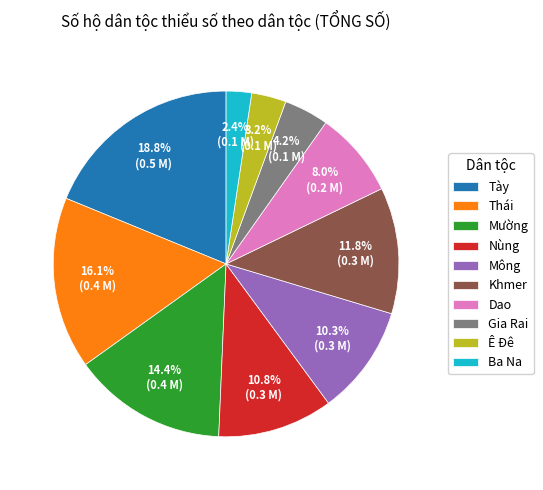

To the nearest percent, what is the average slice percentage?

10%